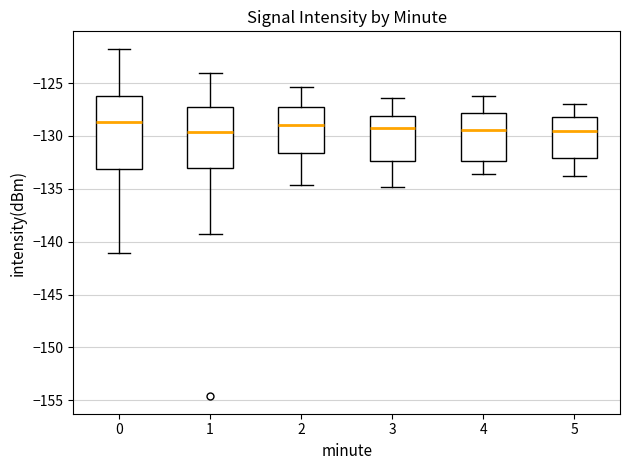

Reading left to right, read every box against the y-axis: the position of its median line, the range the box covers, and the ends of its whiskers. The values are not printed on the chart, so give them approximately, as read against the axis.

0: median -128.5, box -133.0 to -126.0, whiskers -141.0 to -122.0
1: median -129.5, box -133.0 to -127.0, whiskers -139.5 to -124.0
2: median -129.0, box -131.5 to -127.5, whiskers -134.5 to -125.5
3: median -129.0, box -132.5 to -128.0, whiskers -135.0 to -126.5
4: median -129.5, box -132.5 to -128.0, whiskers -133.5 to -126.0
5: median -129.5, box -132.0 to -128.0, whiskers -134.0 to -127.0